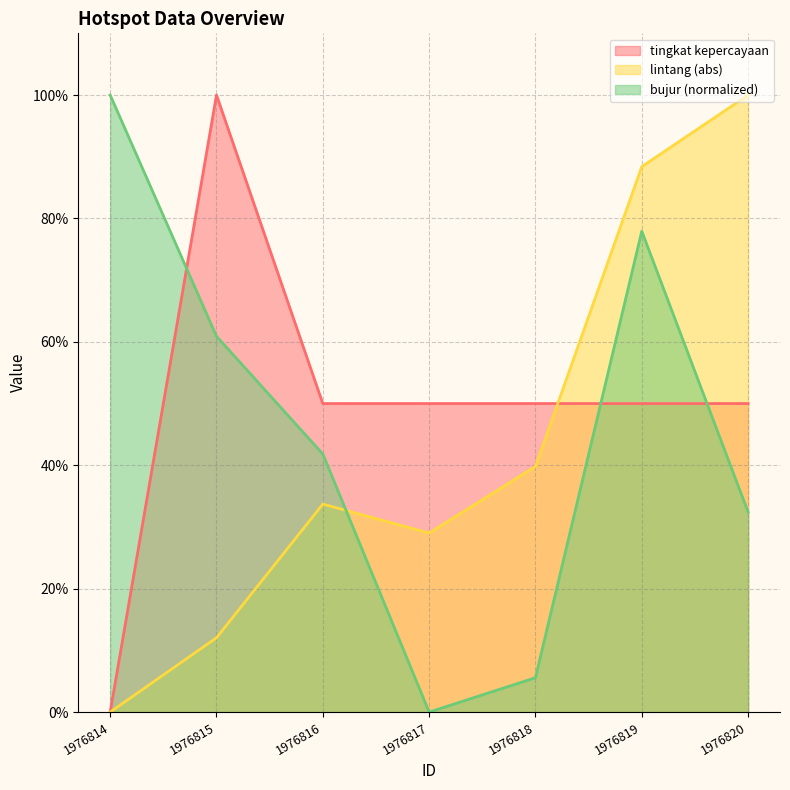

Which has a higher value, 1976820 or 1976814?

1976820